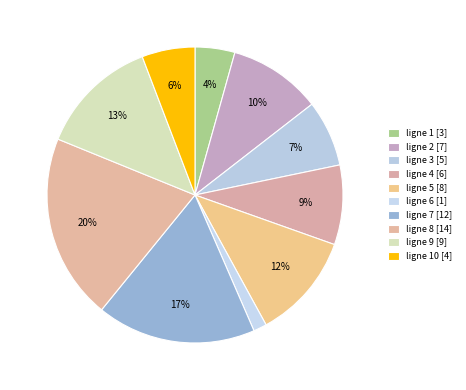

Count the number of slices in the pie.

10